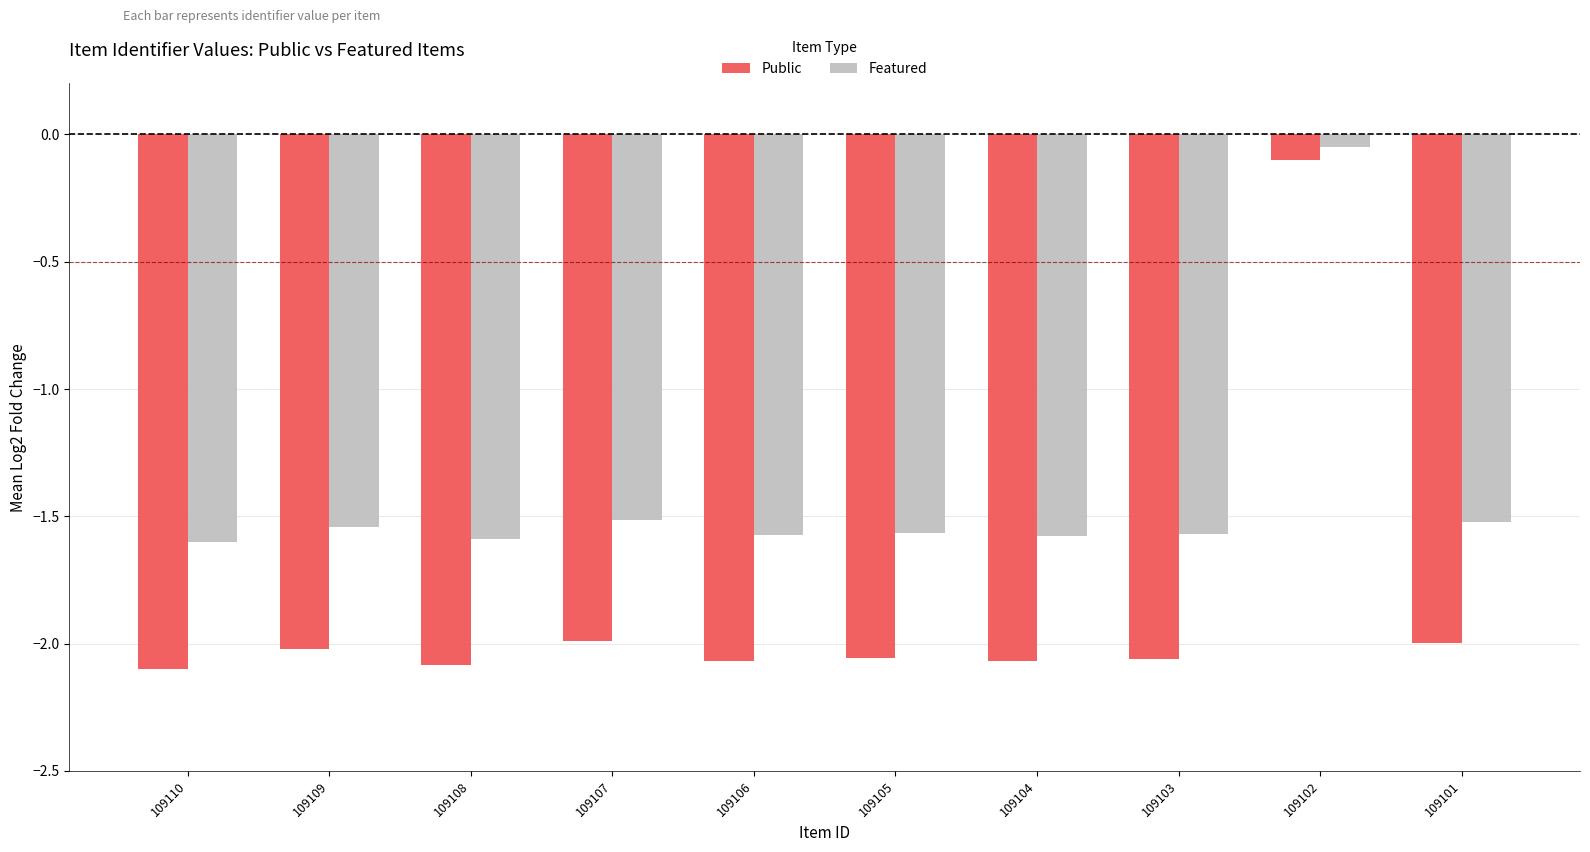

What is the difference between the highest and lowest values at 109105?

0.5